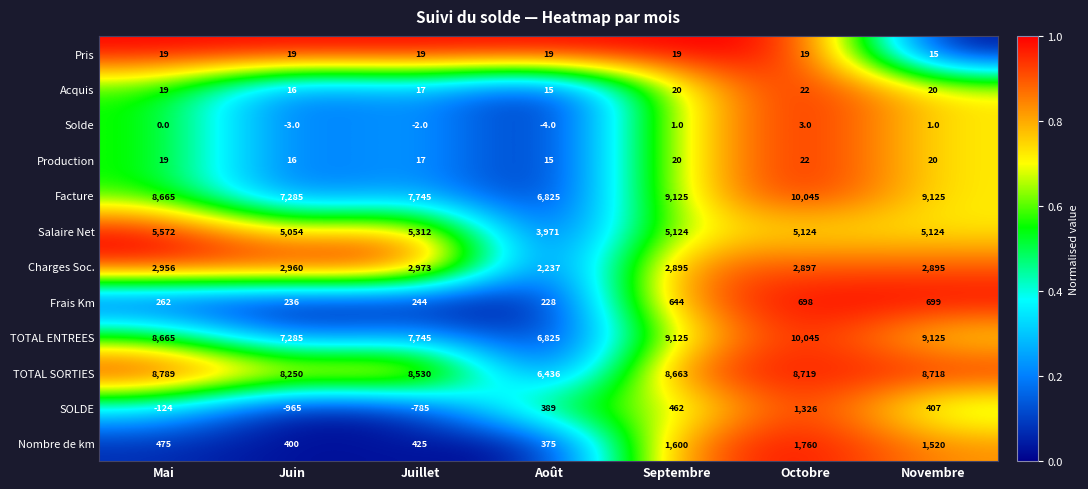

What is the sum of the SOLDE values at Septembre and Mai?

338